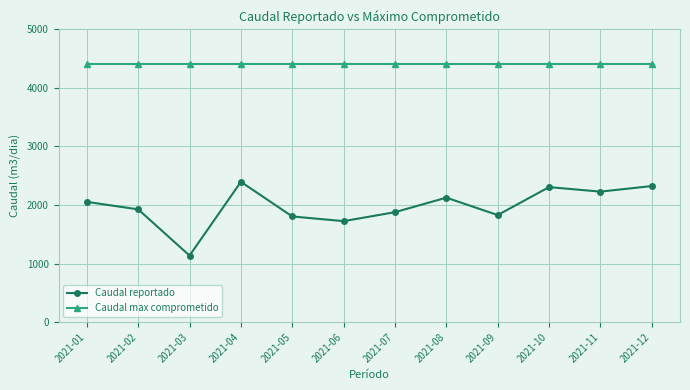

What is the total value across all series at 2021-02?

6325